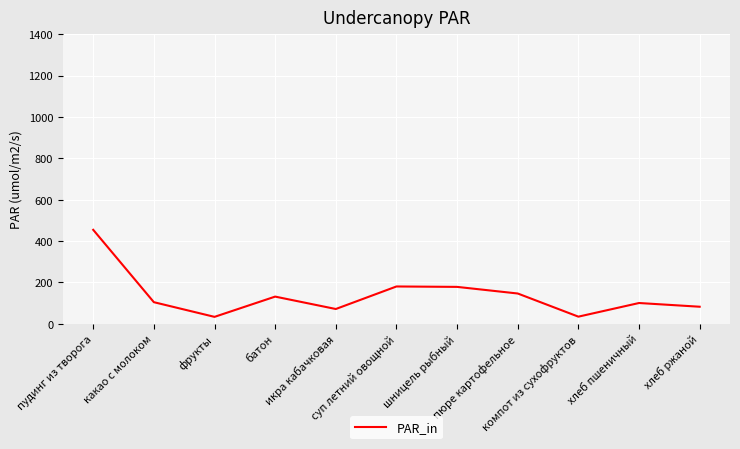

What is the smallest value displayed?

33